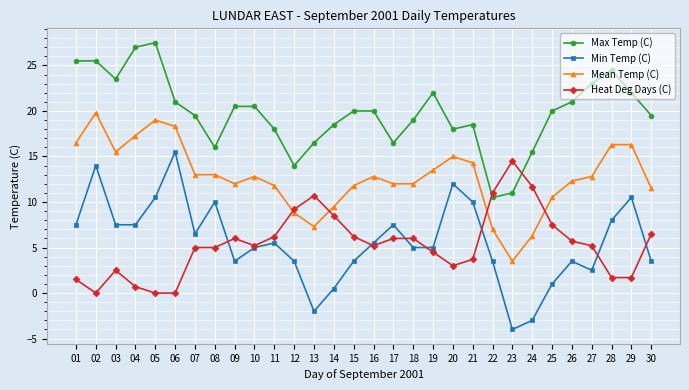

What is the sum of all Min Temp (C) values?

169.0